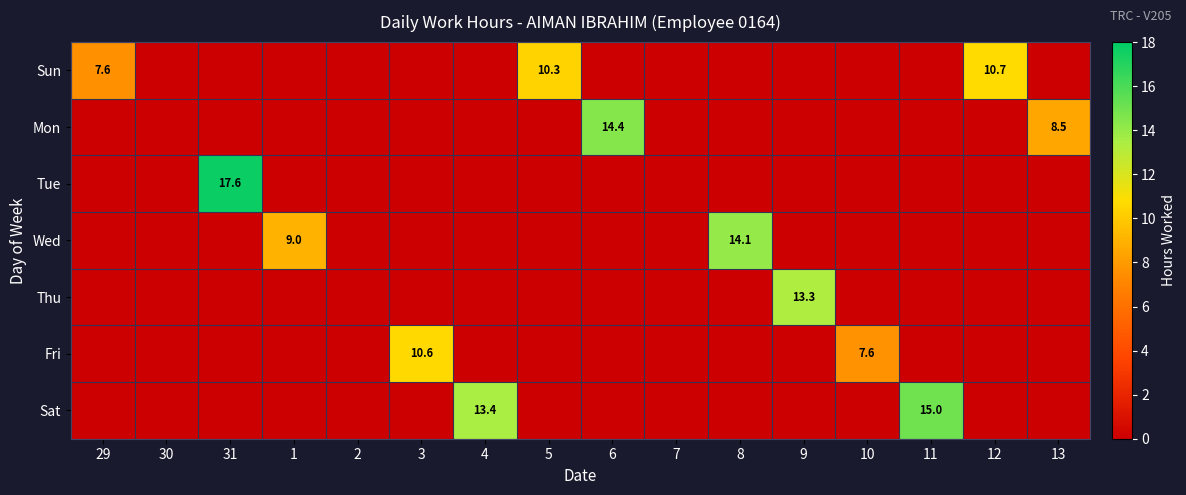

True or false: Wed has a value of 22.8 at 8.

False